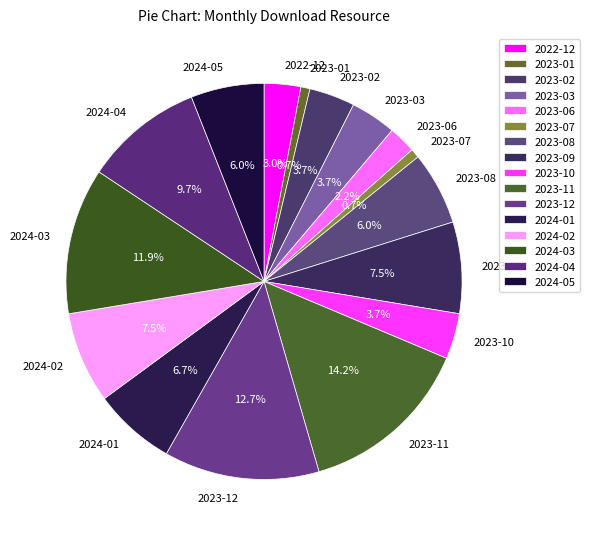

What is the largest slice in the pie chart?

2023-11